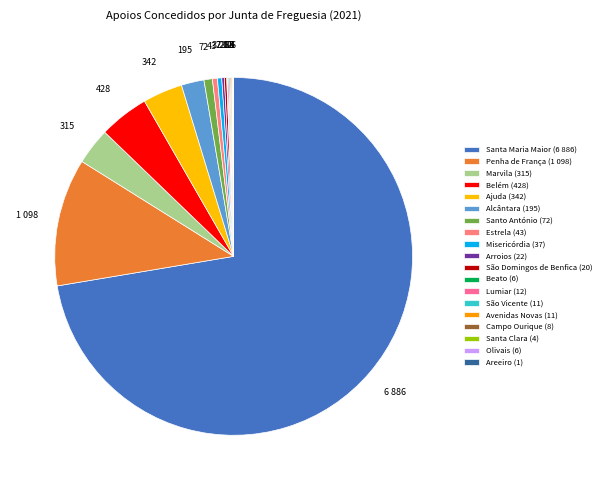

Between Estrela and São Vicente, which is larger?

Estrela